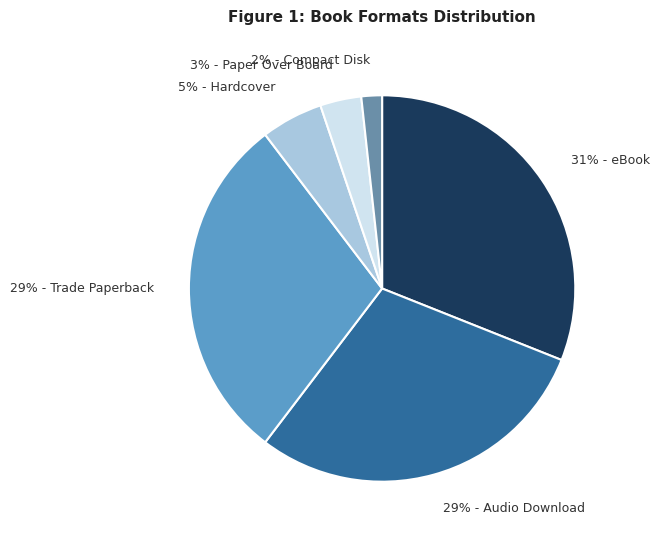

Which has a higher value, 5% - Hardcover or 31% - eBook?

31% - eBook